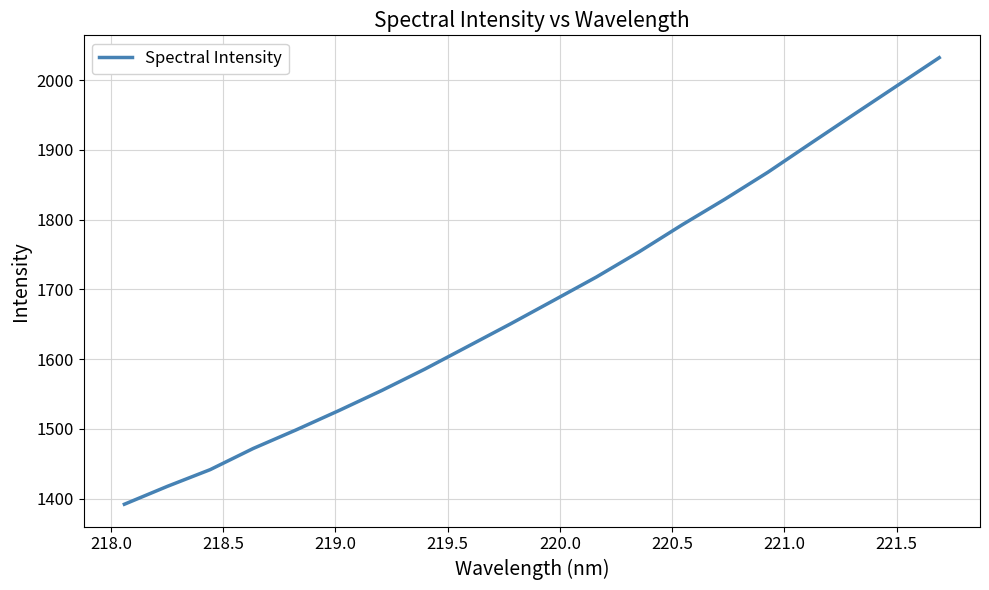

Reading left to right, list all the values displayed in this chart.

1392.2	1417.8	1441.8	1472.0	1498.6	1526.4	1555.2	1585.7	1618.2	1650.7	1684.1	1717.7	1753.9	1792.5	1829.3	1867.9	1909.3	1950.4	1991.3	2032.1